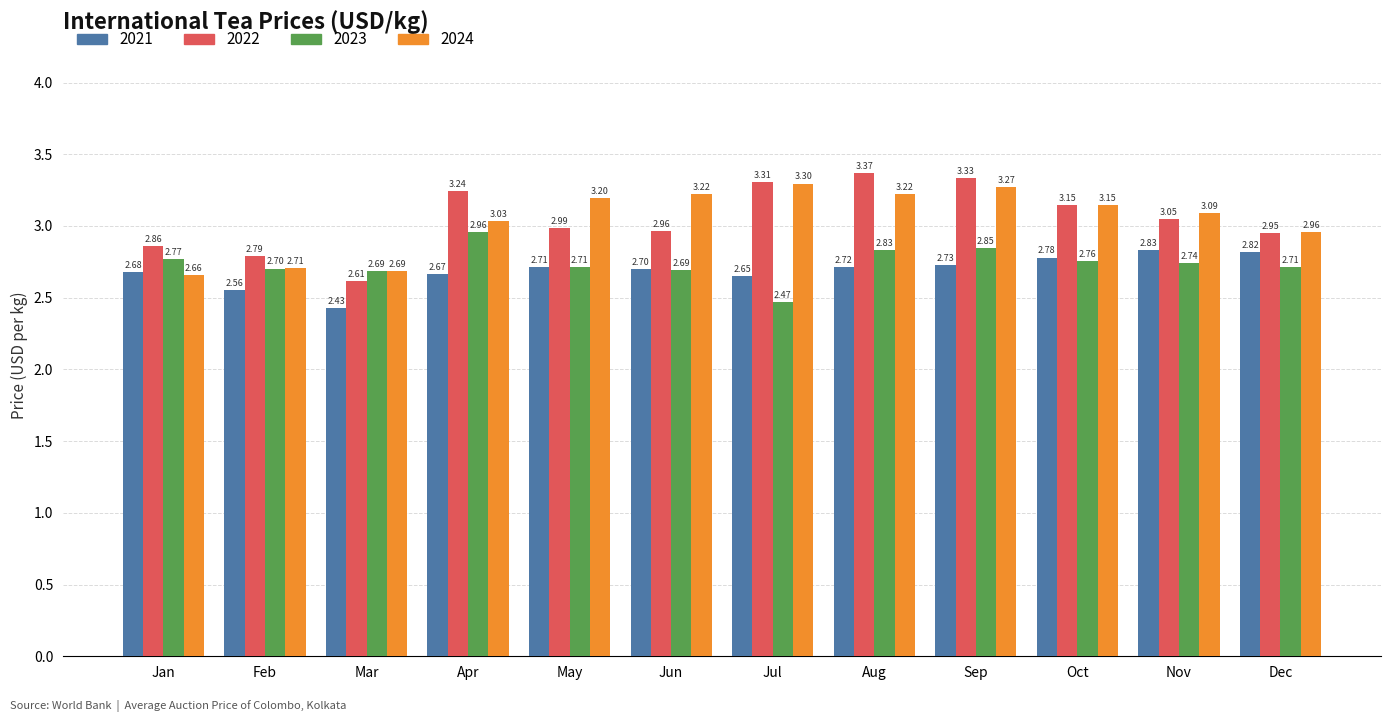

Which category has the lowest value in the 2024 series?

Jan